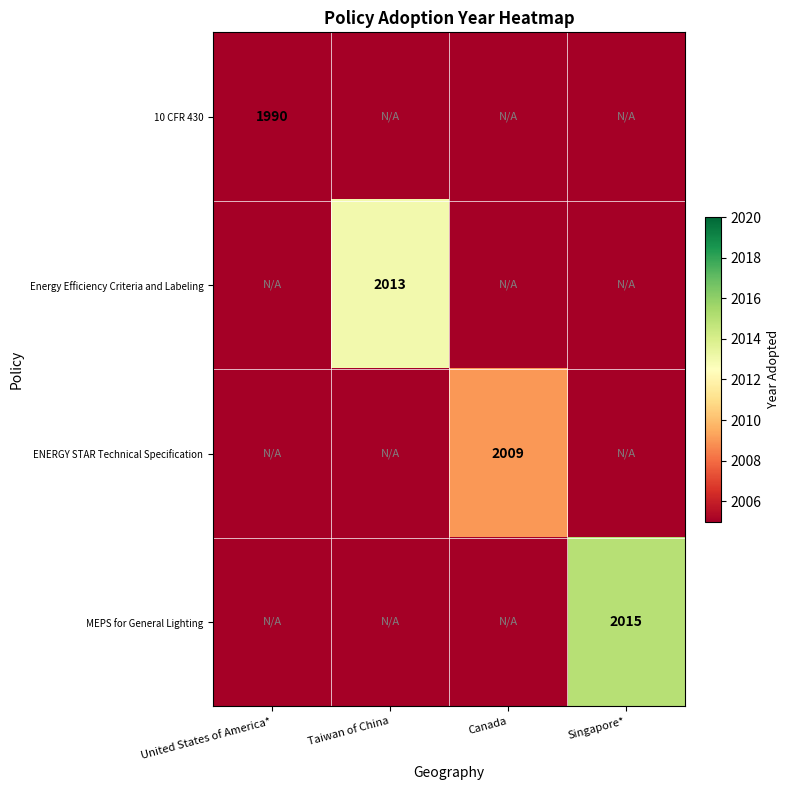

True or false: Energy Efficiency Criteria and Labeling has a value of 2013 at Taiwan of China.

True